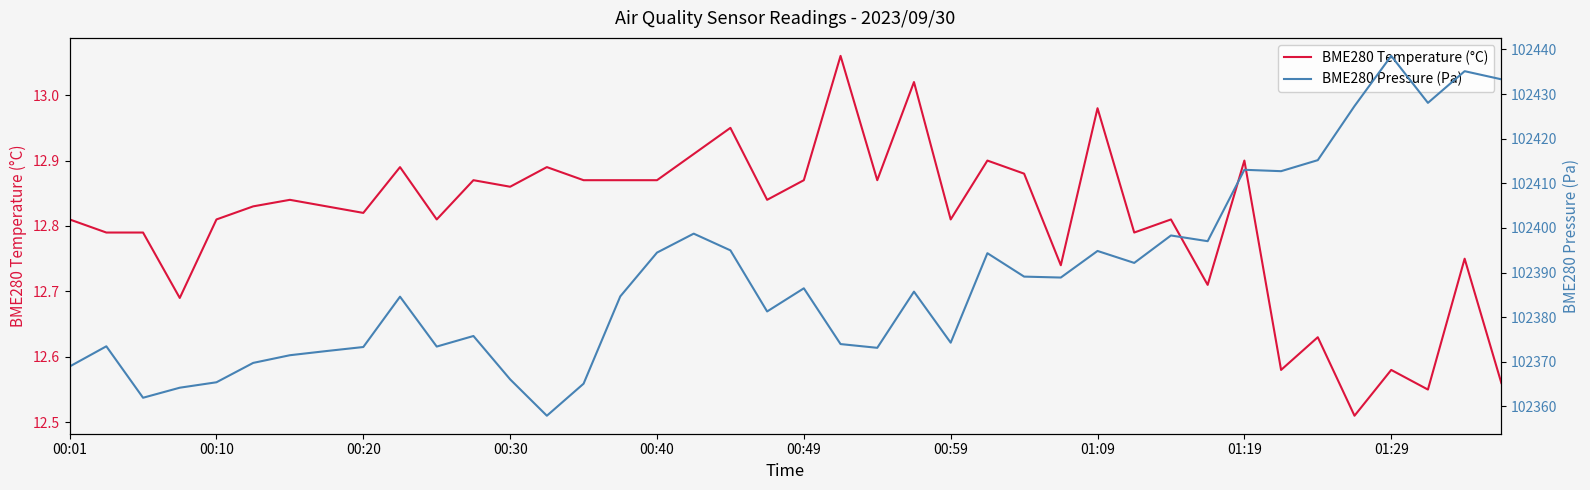

Which series has the largest total across all categories?

BME280 Pressure (Pa)